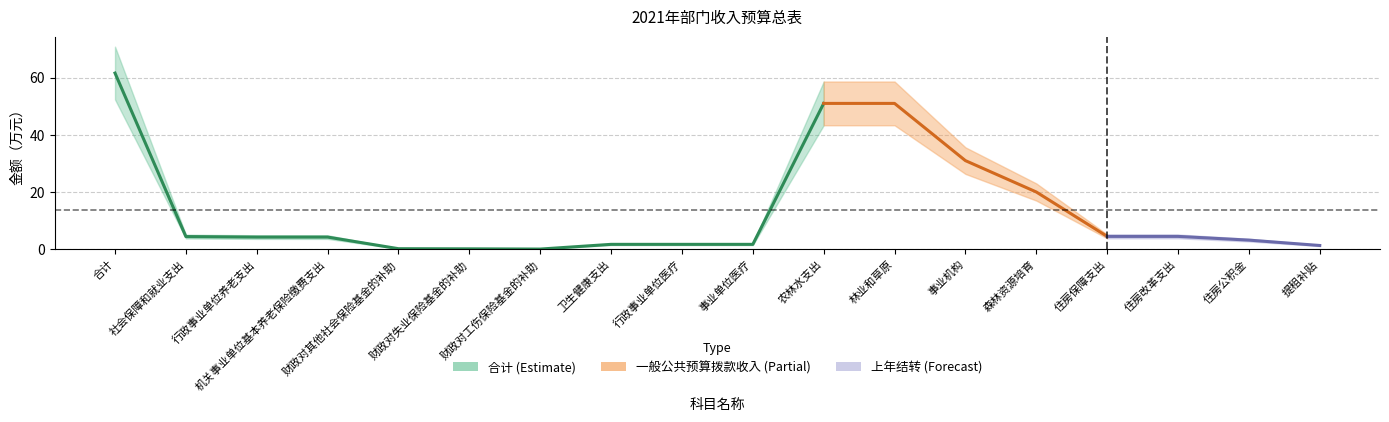

What are all the series names shown in the legend?

合计, 上年结转, 一般公共预算拨款收入